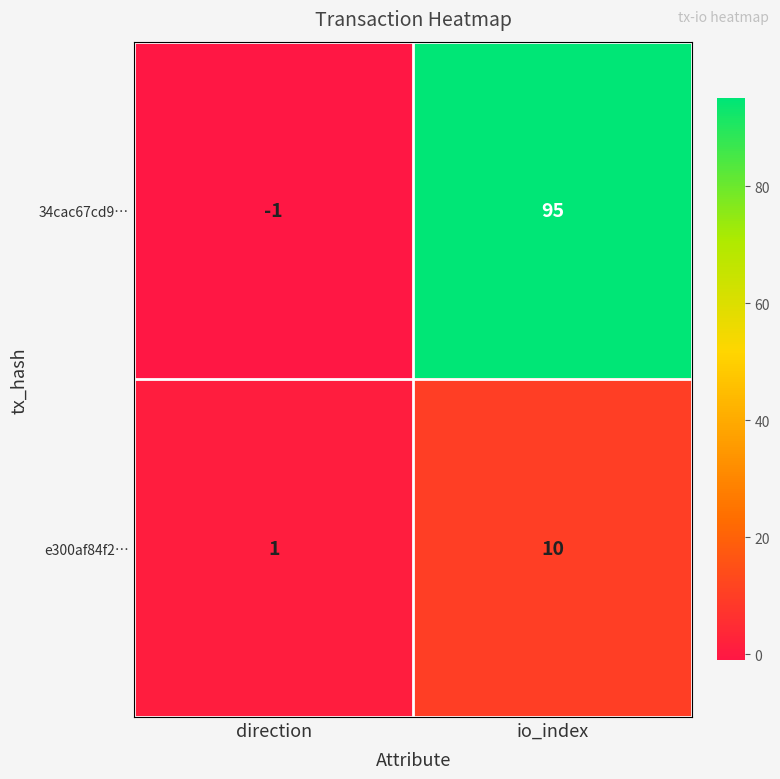

The value of 34cac67cd9… at io_index is 49. True or false?

False